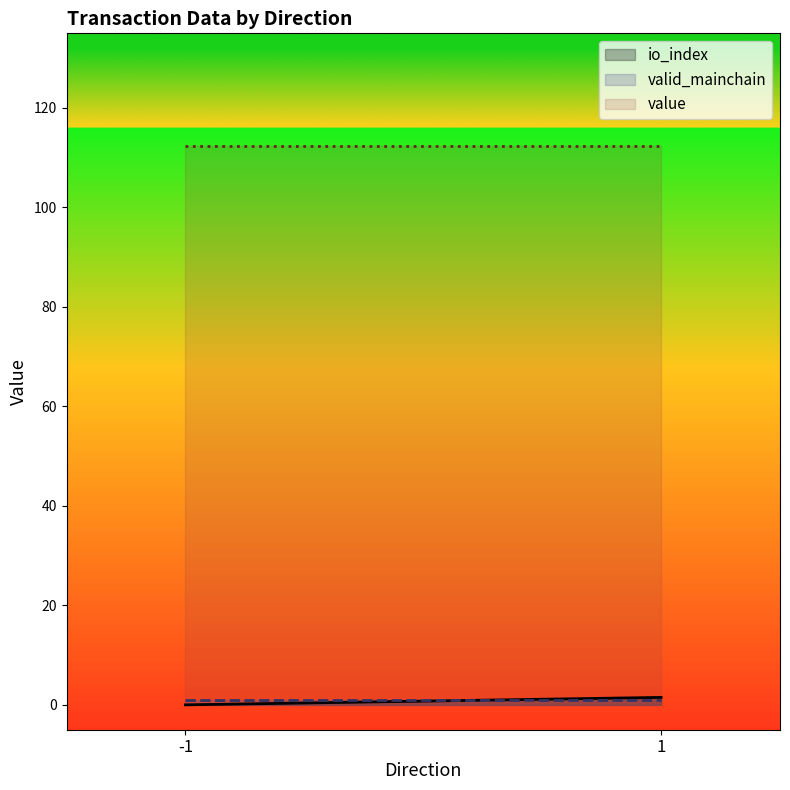

True or false: io_index has more than 1 points higher than both neighbors.

False